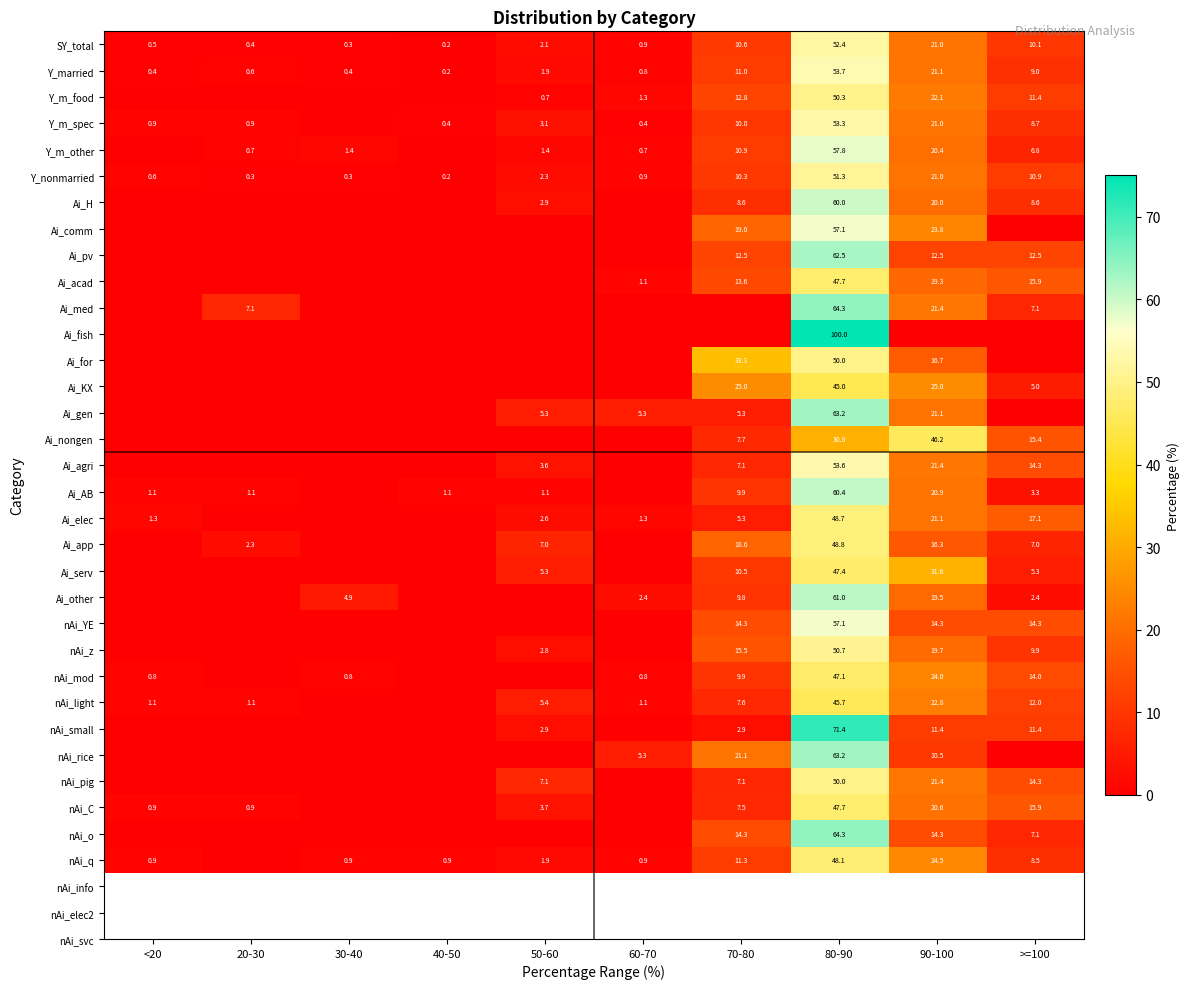

At which category is the sum across all series the highest?

80-90